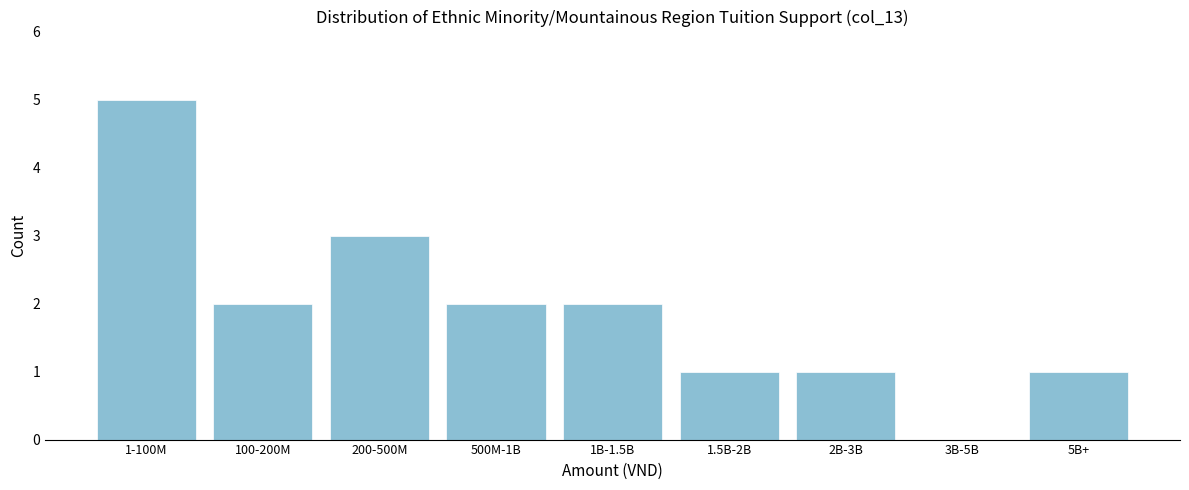

Reading right to left, list all the values displayed in this chart.

5B+=1	3B-5B=0	2B-3B=1	1.5B-2B=1	1B-1.5B=2	500M-1B=2	200-500M=3	100-200M=2	1-100M=5